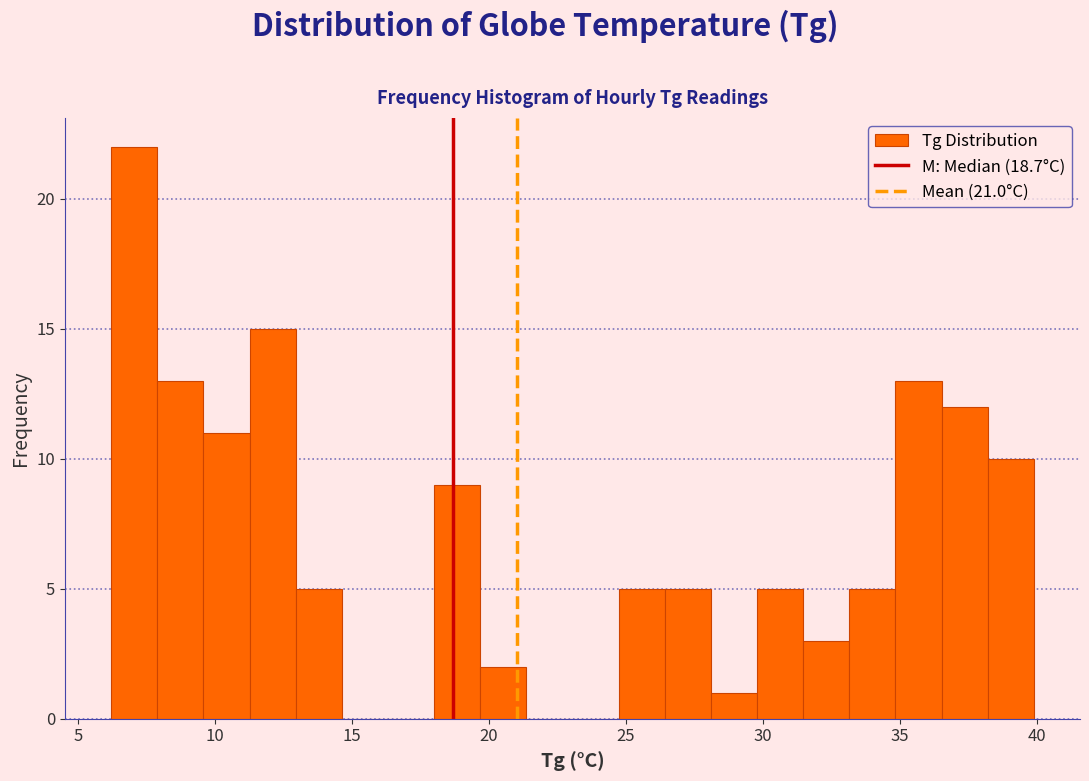

Around what value on the x-axis is the tallest bar? Give the approximate position of its centre, as read against the axis.

7.0